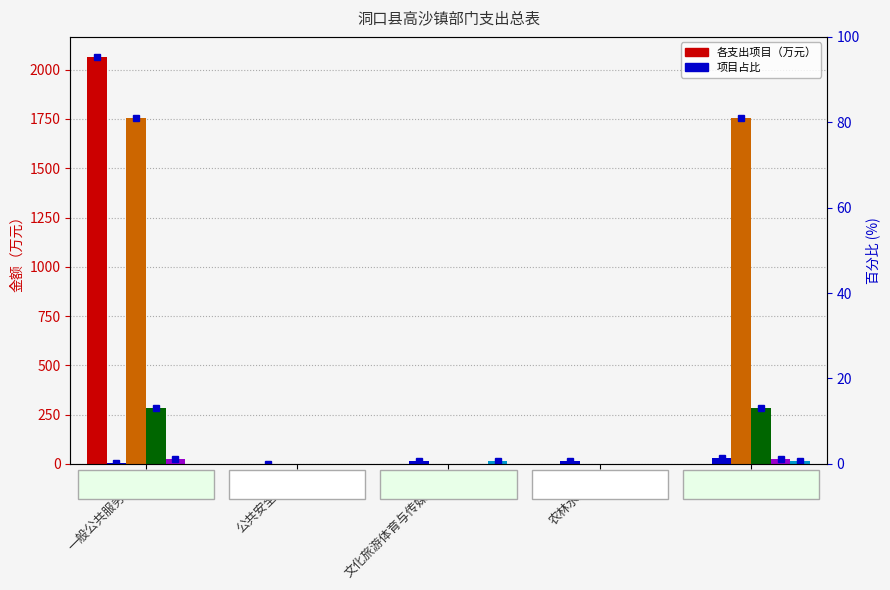

What is the total value across all series at 文化旅游体育与传媒支出?

28.0